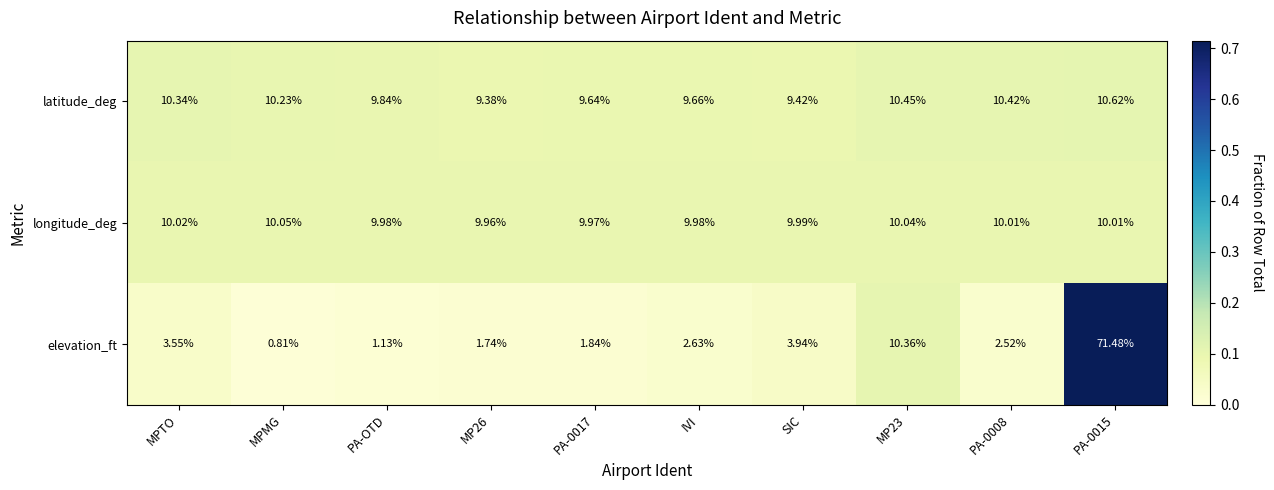

Rank the series at MPMG from lowest to highest value.

elevation_ft, longitude_deg, latitude_deg